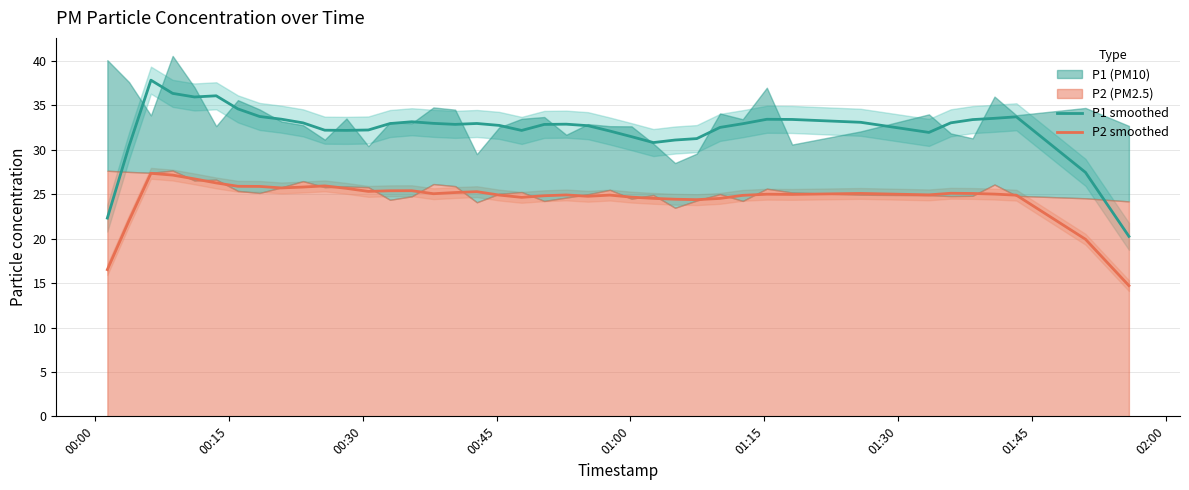

How many interior local valleys does the P2 smoothed series have?

8